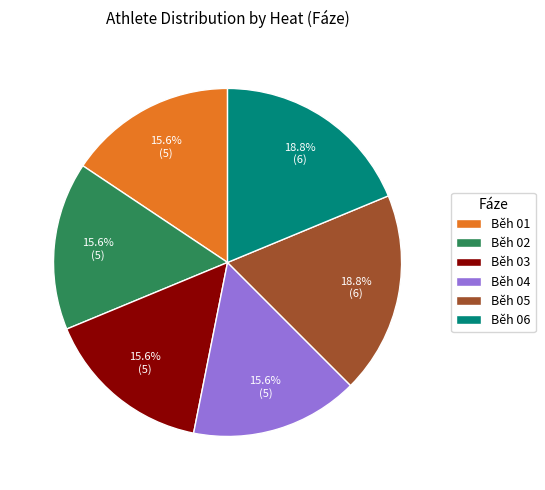

Approximately how many times larger is the value at Běh 03 compared to Běh 05?

0.8